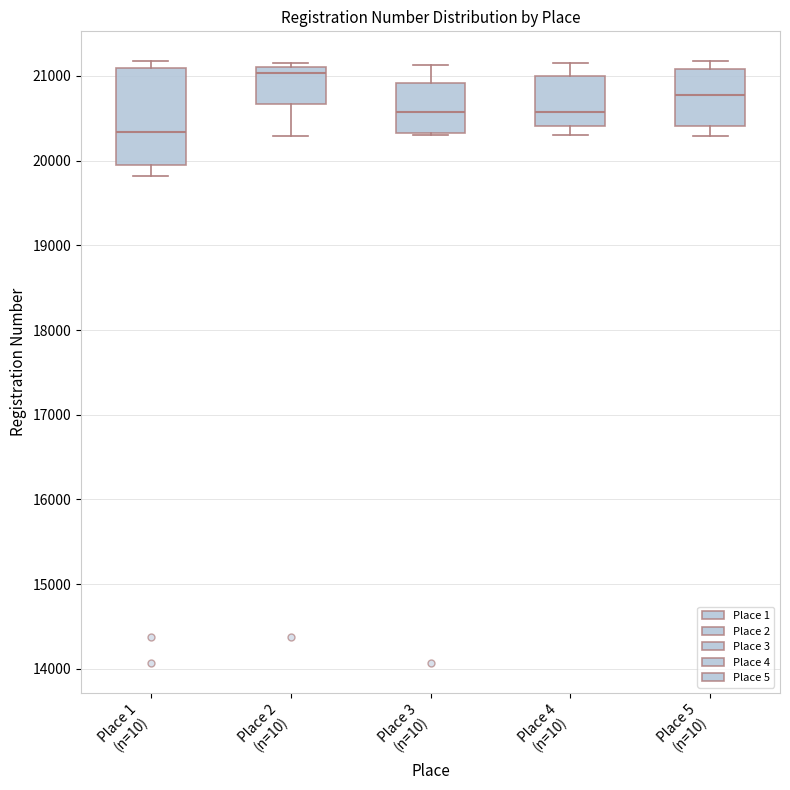

Which box has the highest median line?

Place 2 (n=10)